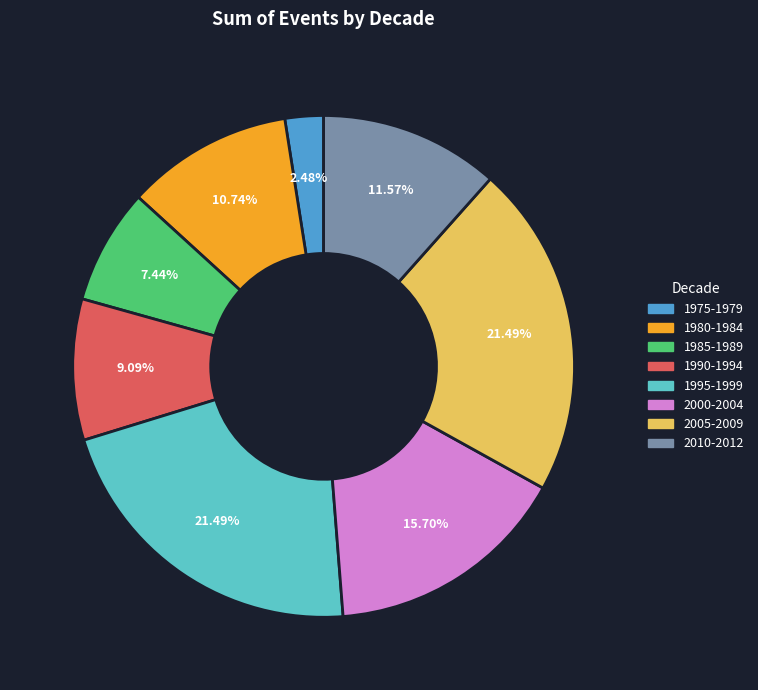

How many segments does this pie chart have?

8